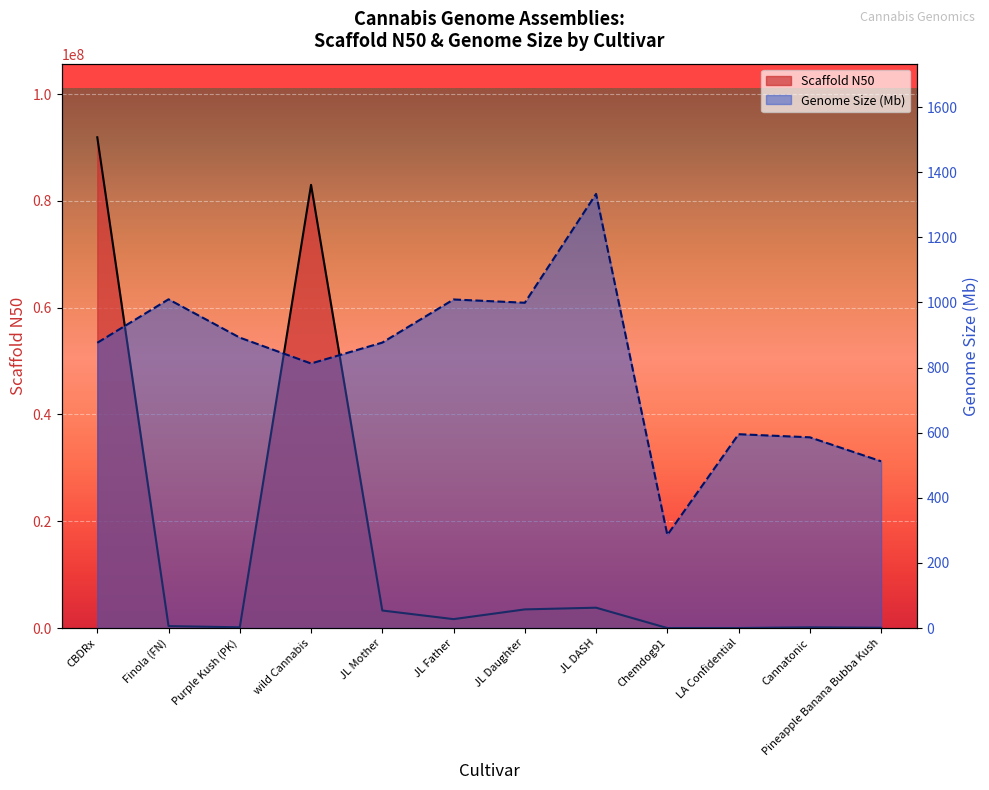

Is it true that Scaffold N50 equals 82998198.0 at wild Cannabis?

True